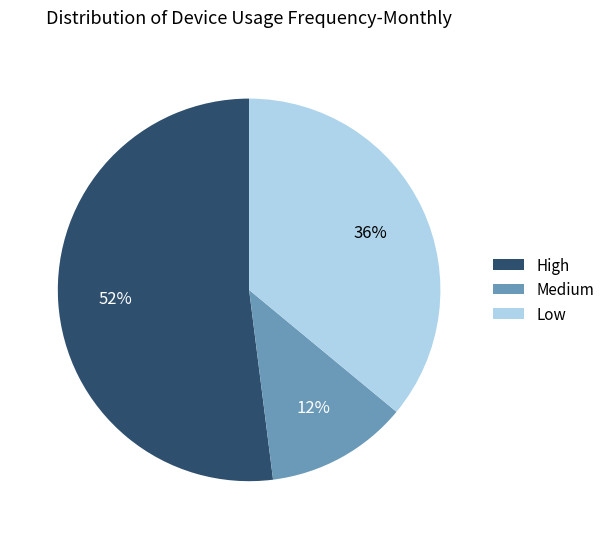

Is it true that Low is 43% of the pie?

False